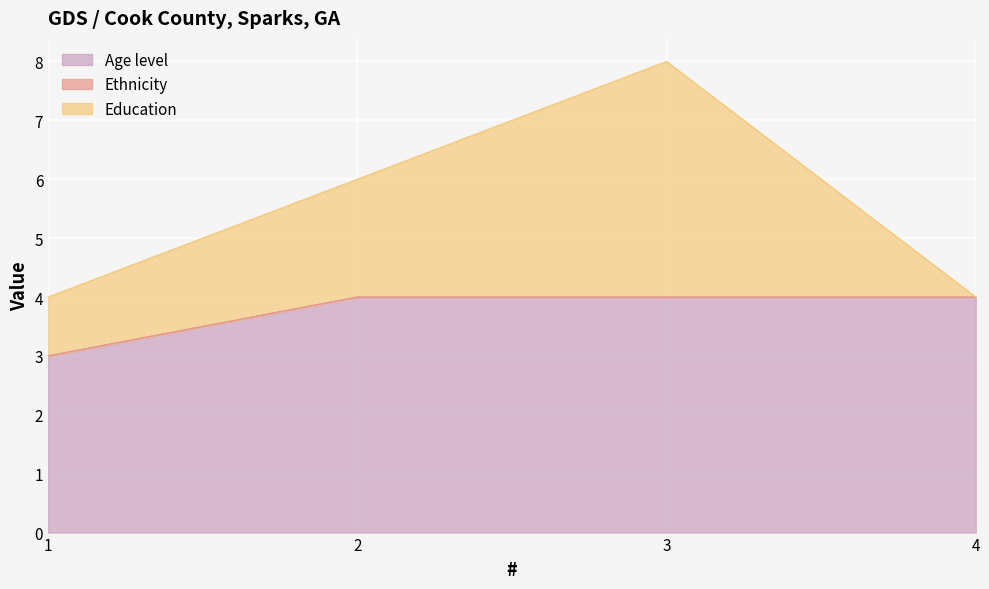

At 1, list the series in order from smallest to largest.

Ethnicity, Education, Age level